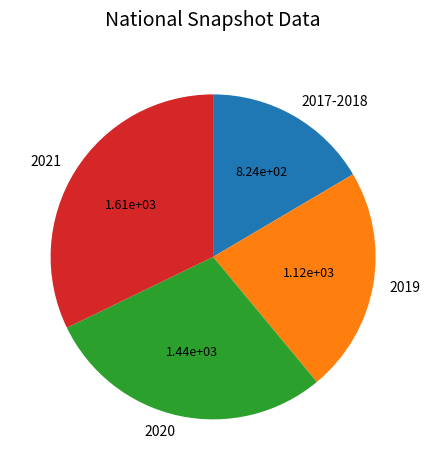

Do 2021 and 2019 together represent more than half of the pie?

Yes